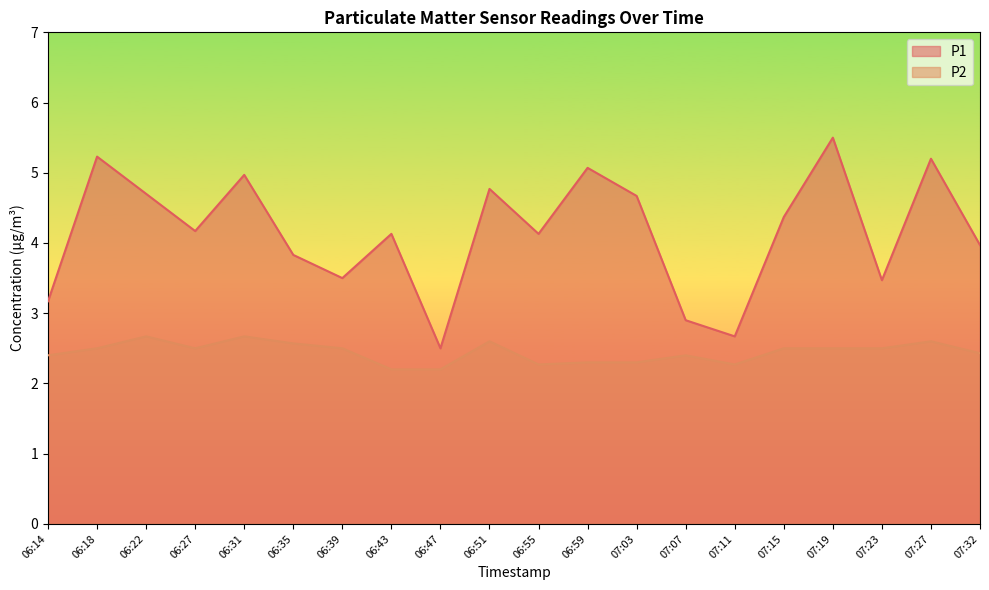

Is it true that P2 equals 3.0 at 06:55?

False